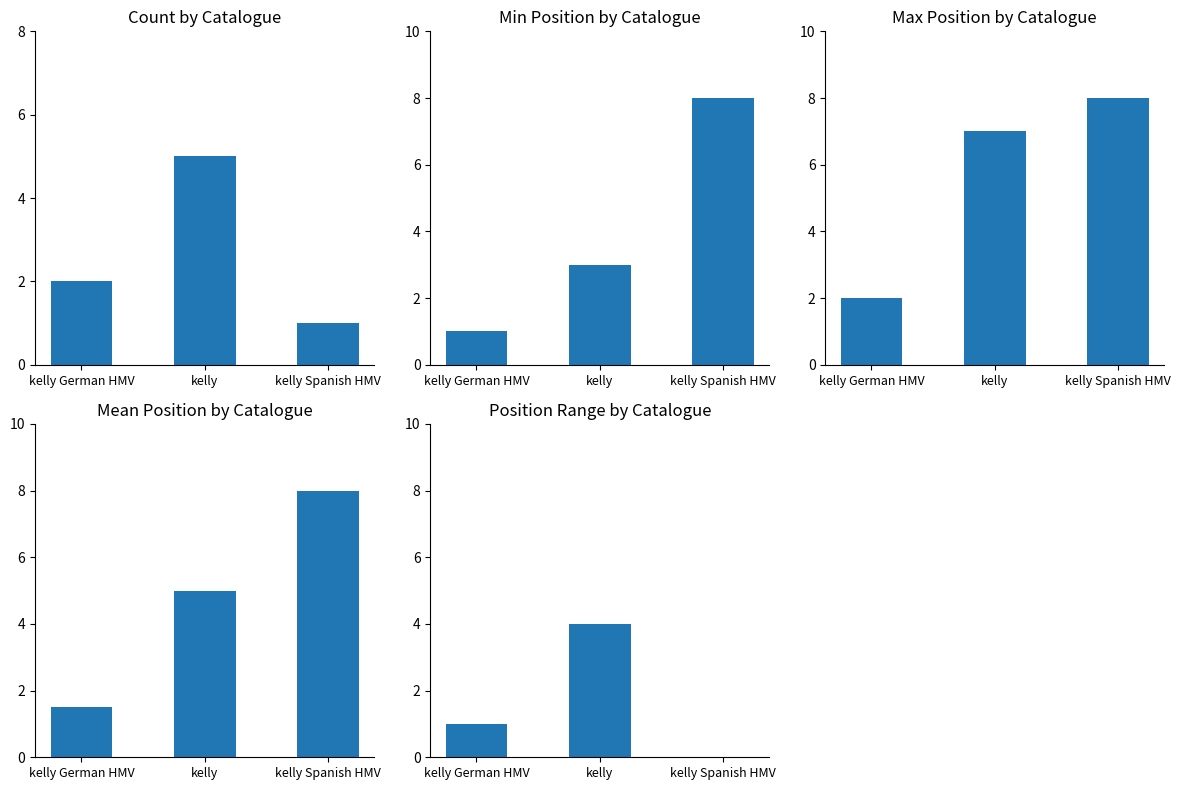

How many data points does each series have?

3